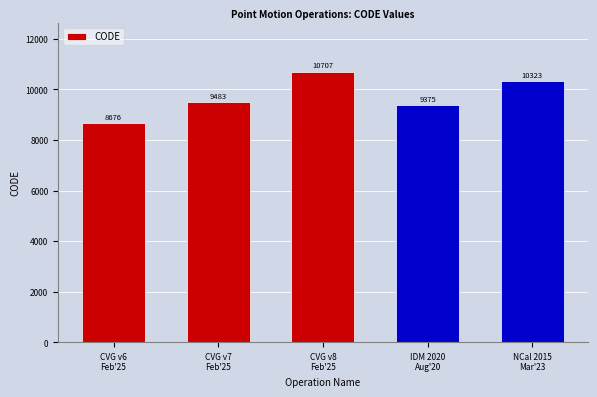

Reading left to right, transcribe all the data shown in this chart.

CVG v6
Feb'25=8676	CVG v7
Feb'25=9483	CVG v8
Feb'25=10707	IDM 2020
Aug'20=9375	NCal 2015
Mar'23=10323